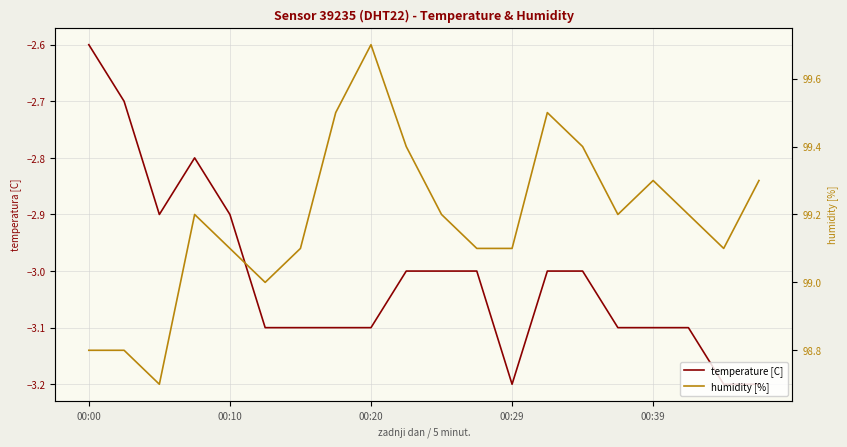

Does the chart display data point markers on the line(s)?

No